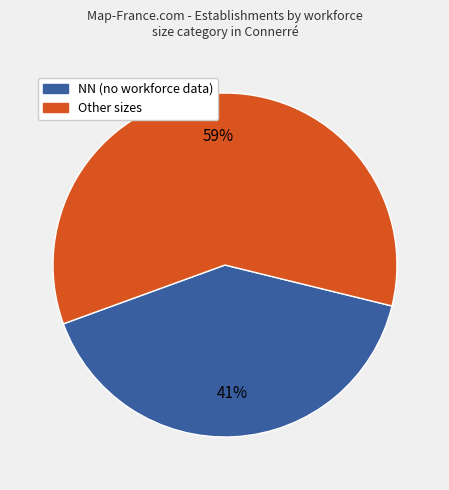

How many slices are in this pie chart?

2